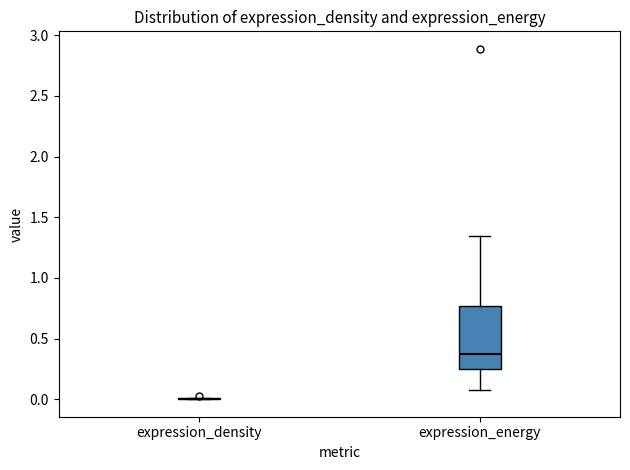

Reading left to right, read every box against the y-axis: the position of its median line, the range the box covers, and the ends of its whiskers. The values are not printed on the chart, so give them approximately, as read against the axis.

expression_density: box collapsed to a line at 0.00, whiskers 0.00 to 0.00
expression_energy: median 0.35, box 0.25 to 0.75, whiskers 0.10 to 1.35